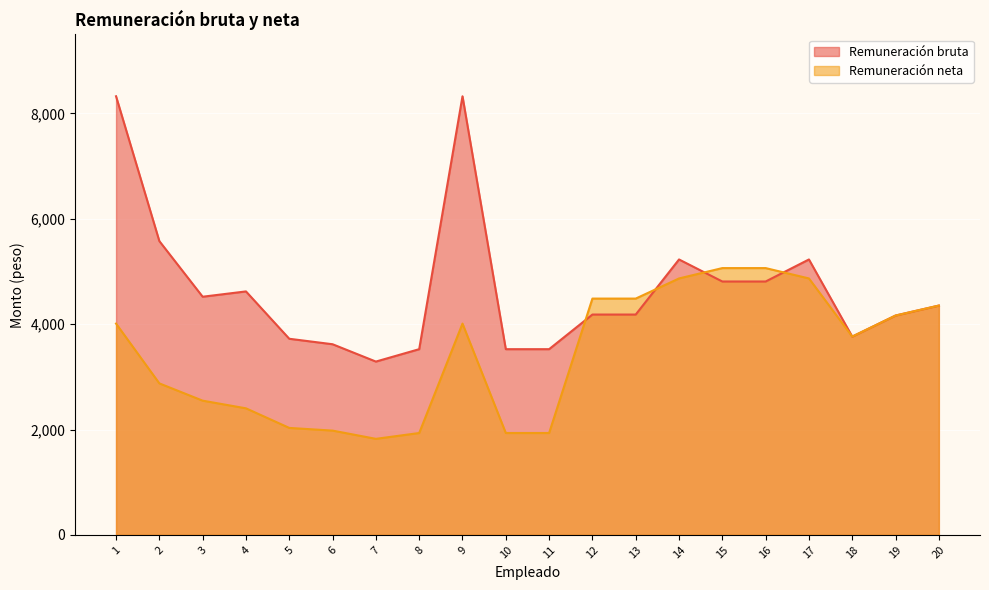

Is it true that Remuneración bruta equals 4810.3 at 16?

True